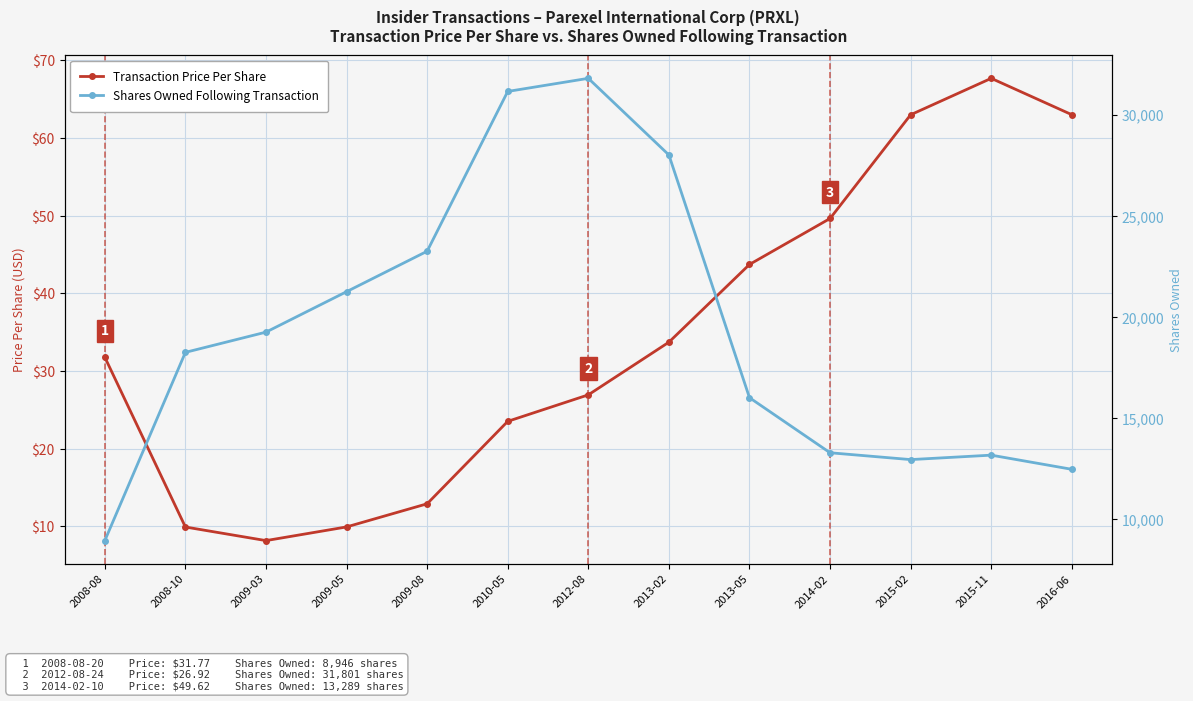

Reading right to left, transcribe all the data shown in this chart.

Transaction Price Per Share: 63.0	67.7	63.0	49.6	43.7	33.7	26.9	23.5	12.9	9.9	8.2	9.9	31.8
Shares Owned Following Transaction: 12471.0	13171.0	12951.0	13289.0	16012.0	28012.0	31801.0	31153.0	23253.0	21253.0	19253.0	18253.0	8946.0